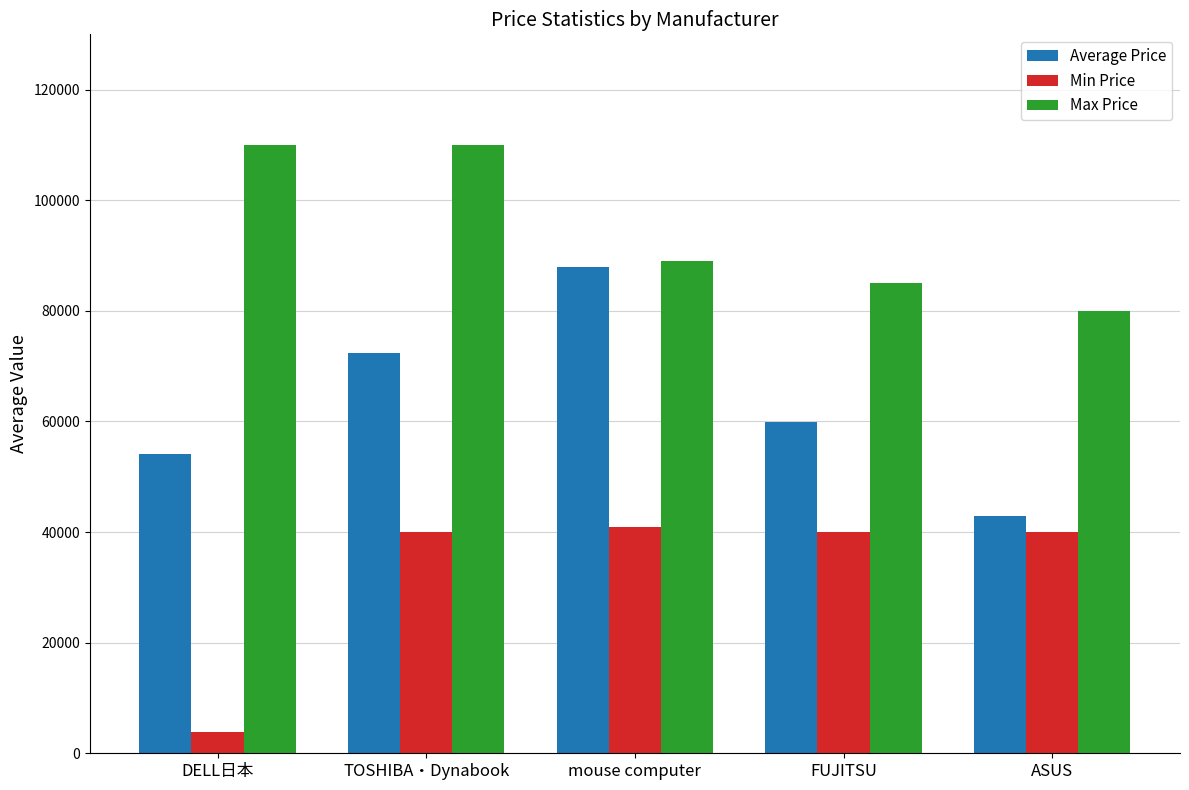

How many values in the Min Price series are below 39980?

1